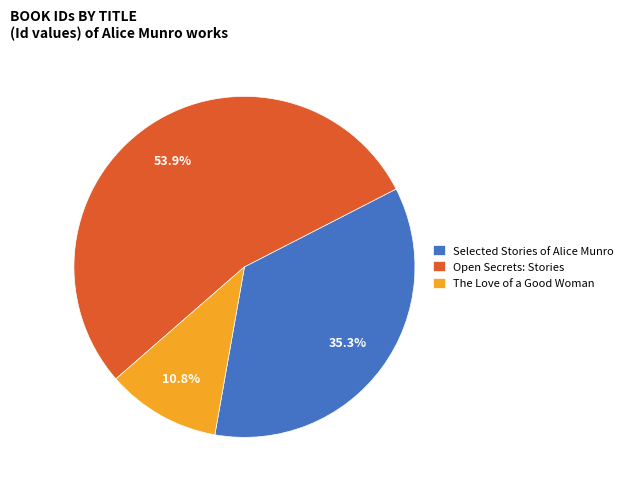

The Open Secrets: Stories slice represents 54% of the pie. True or false?

True